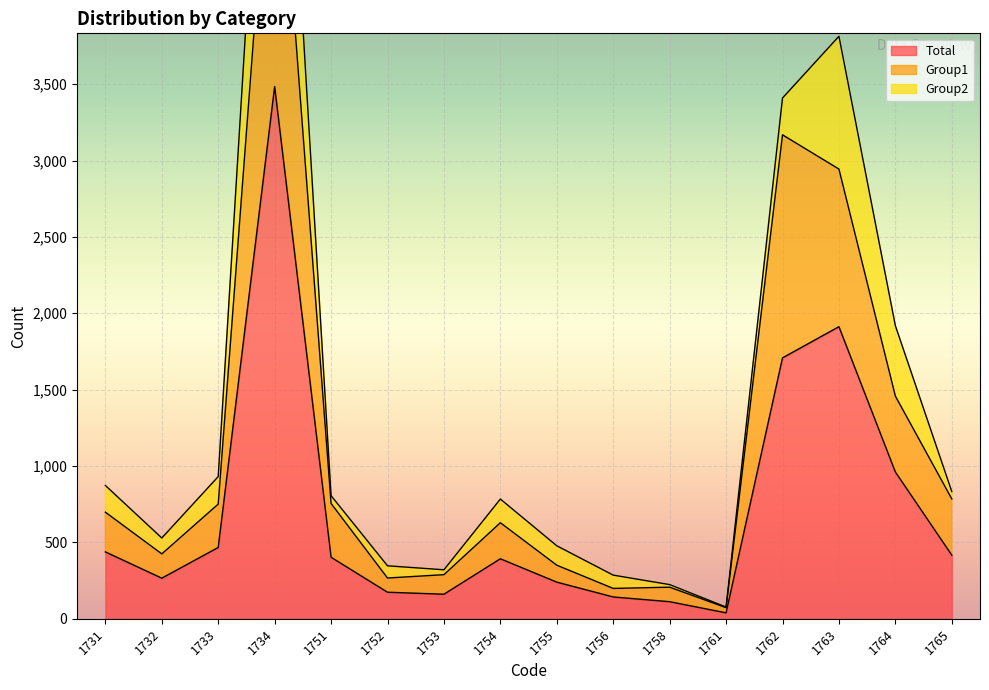

In Group1, how many points are lower than both neighbors (excluding endpoints)?

4